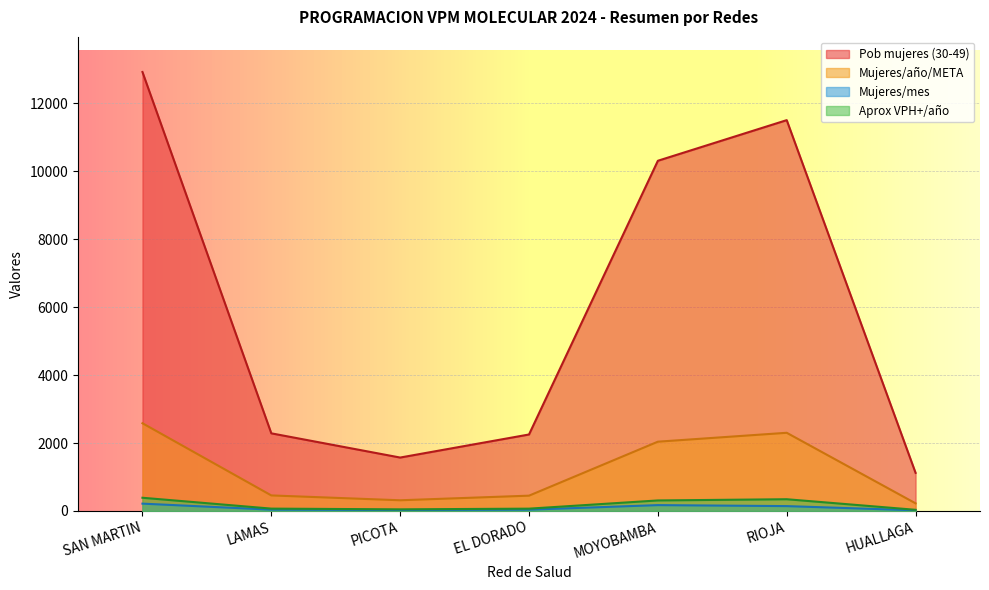

What is the highest value of the Pob mujeres (30-49) series?

12922.0